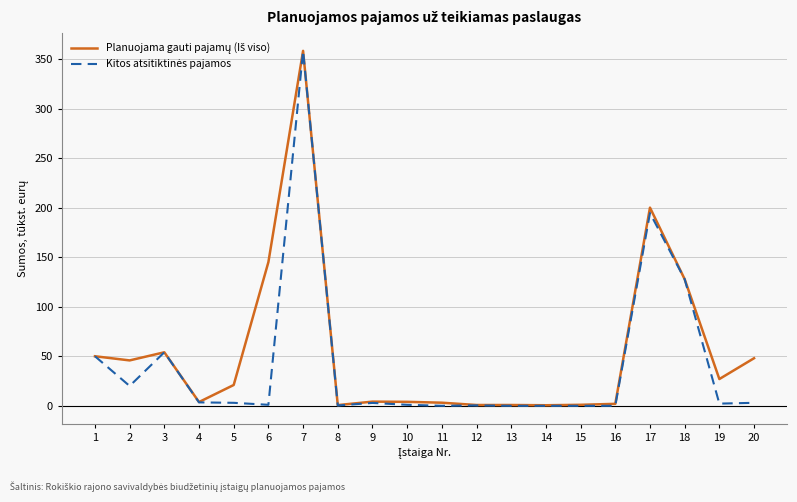

What is the total value across all series at 12?

1.2